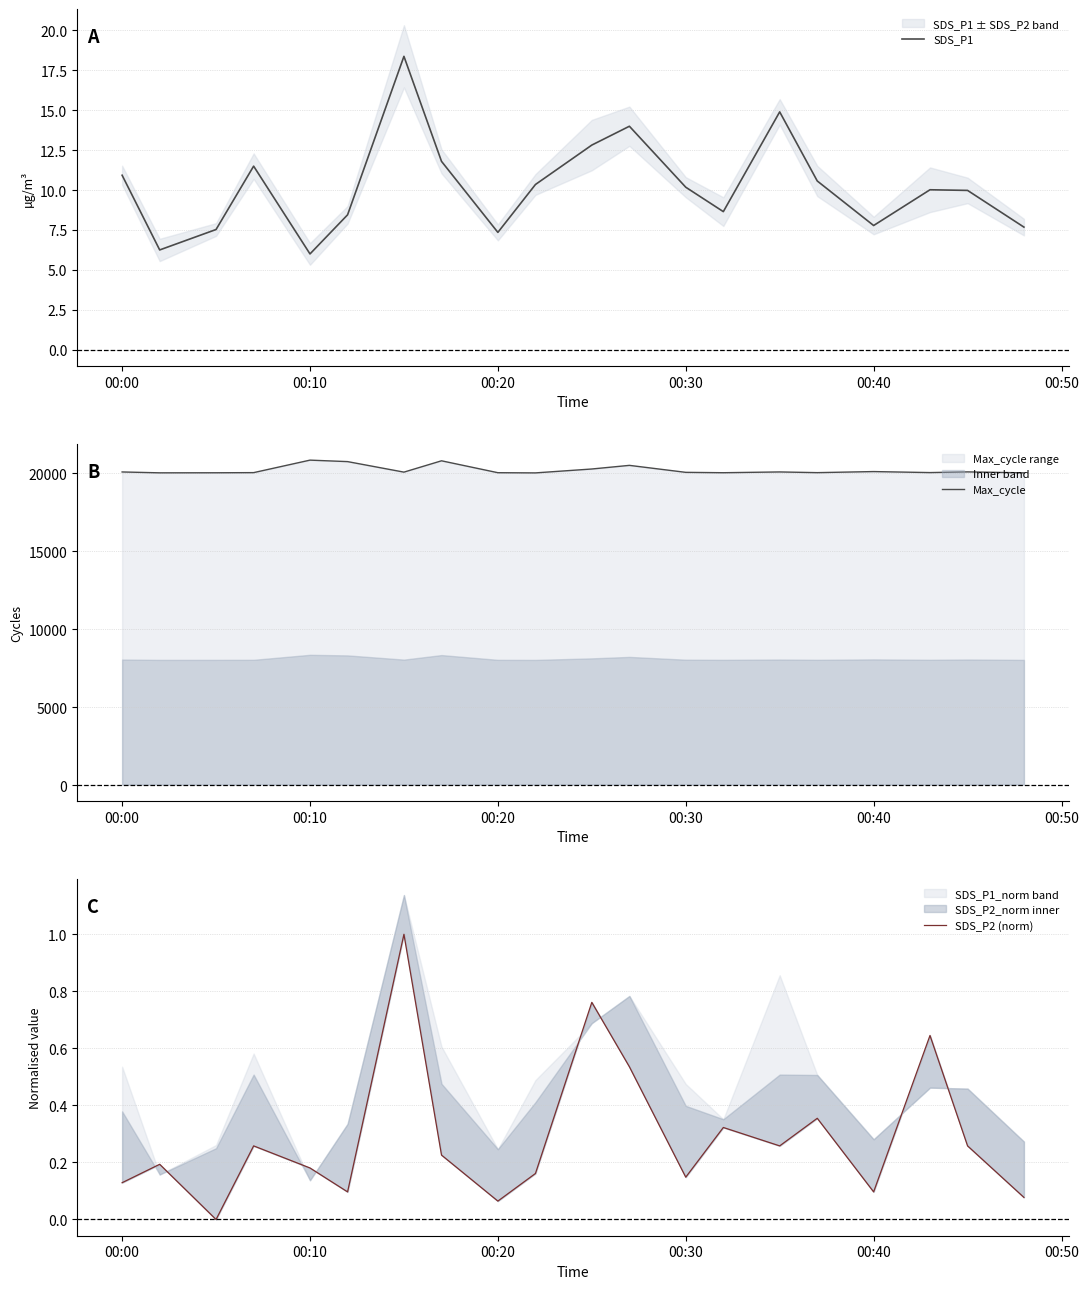

Reading left to right, transcribe all the data shown in this chart.

SDS_P1: 10.9	6.2	7.5	11.5	6.0	8.4	18.4	11.8	7.3	10.3	12.8	14.0	10.2	8.7	14.9	10.6	7.8	10.0	10.0	7.7
Max_cycle: 20091.0	20035.0	20039.0	20048.0	20850.0	20755.0	20080.0	20807.0	20043.0	20031.0	20281.0	20514.0	20066.0	20042.0	20092.0	20047.0	20116.0	20051.0	20096.0	20034.0
SDS_P2 (norm): 0.1	0.2	0.0	0.3	0.2	0.1	1.0	0.2	0.1	0.2	0.8	0.5	0.1	0.3	0.3	0.4	0.1	0.6	0.3	0.1